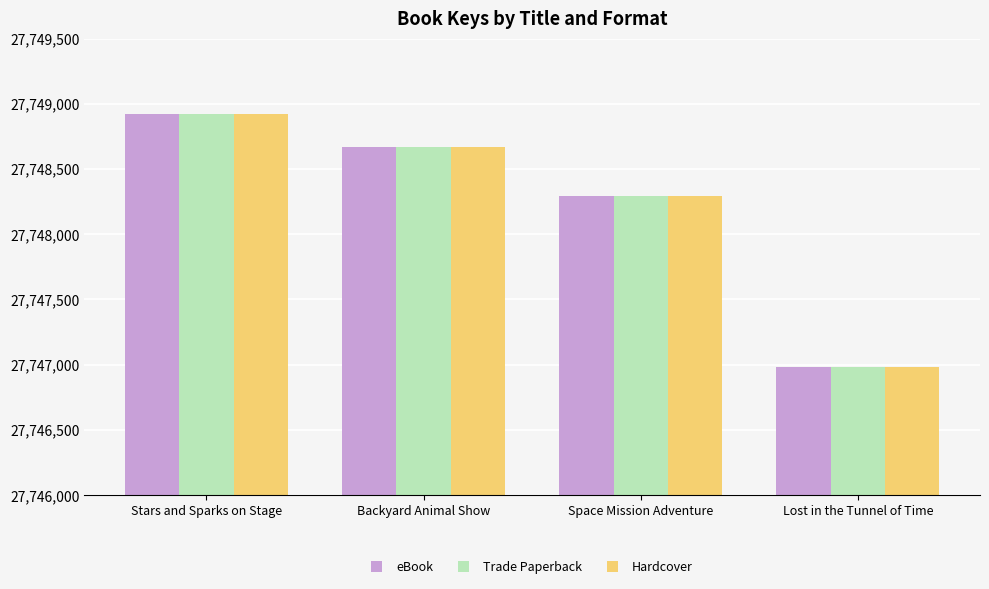

The Hardcover series shows 38112075 at Stars and Sparks on Stage. True or false?

False